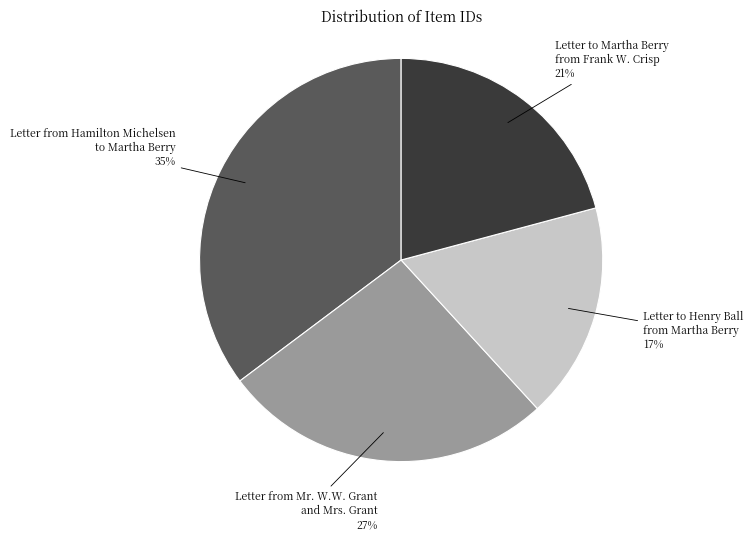

To the nearest percent, what portion does Letter from Hamilton Michelsen to Martha Berry represent?

35%